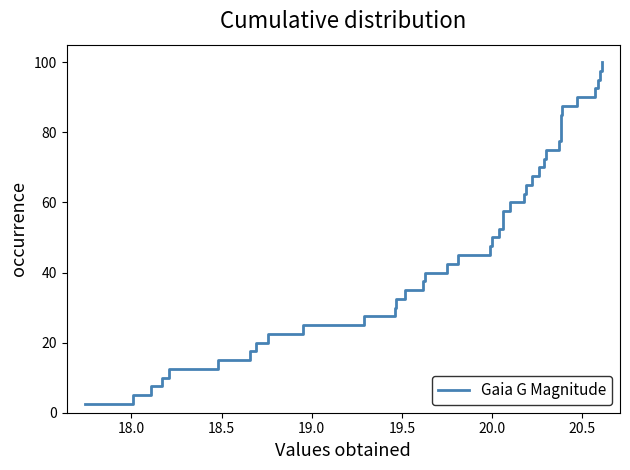

What is the sum of all values?

2050.0